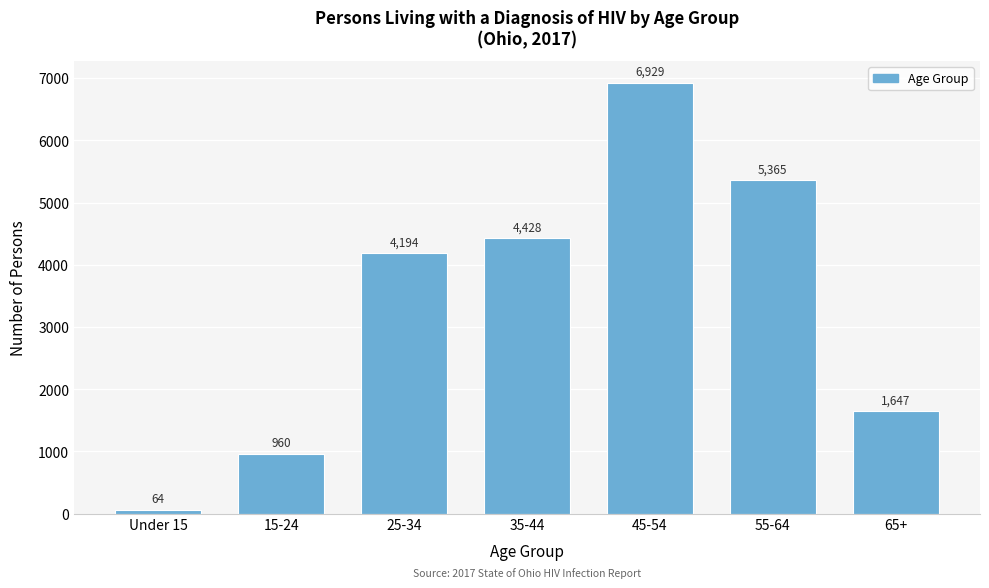

Reading left to right, transcribe all the data shown in this chart.

Under 15=64	15-24=960	25-34=4194	35-44=4428	45-54=6929	55-64=5365	65+=1647